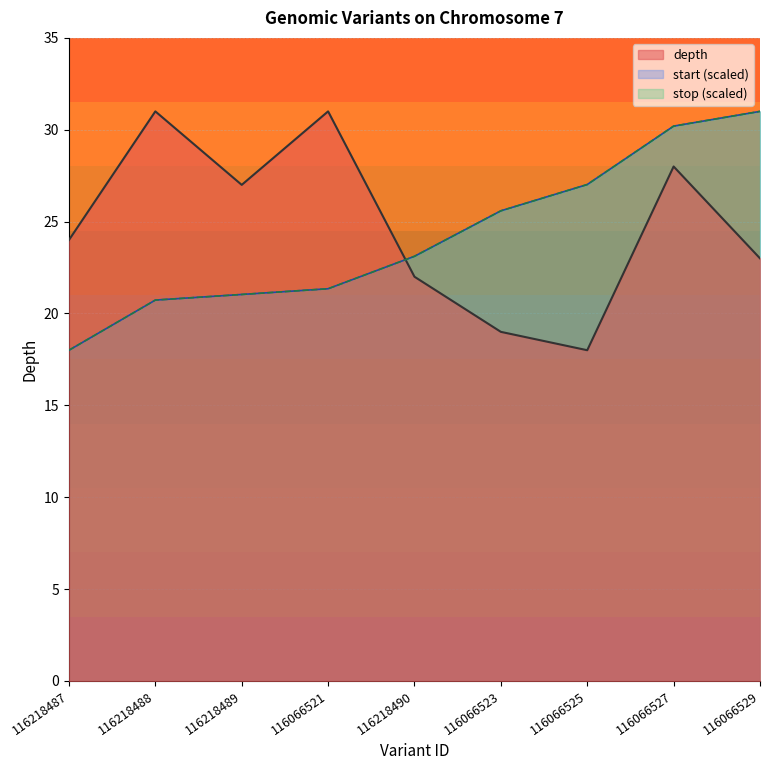

True or false: start and stop intersect in this chart.

False